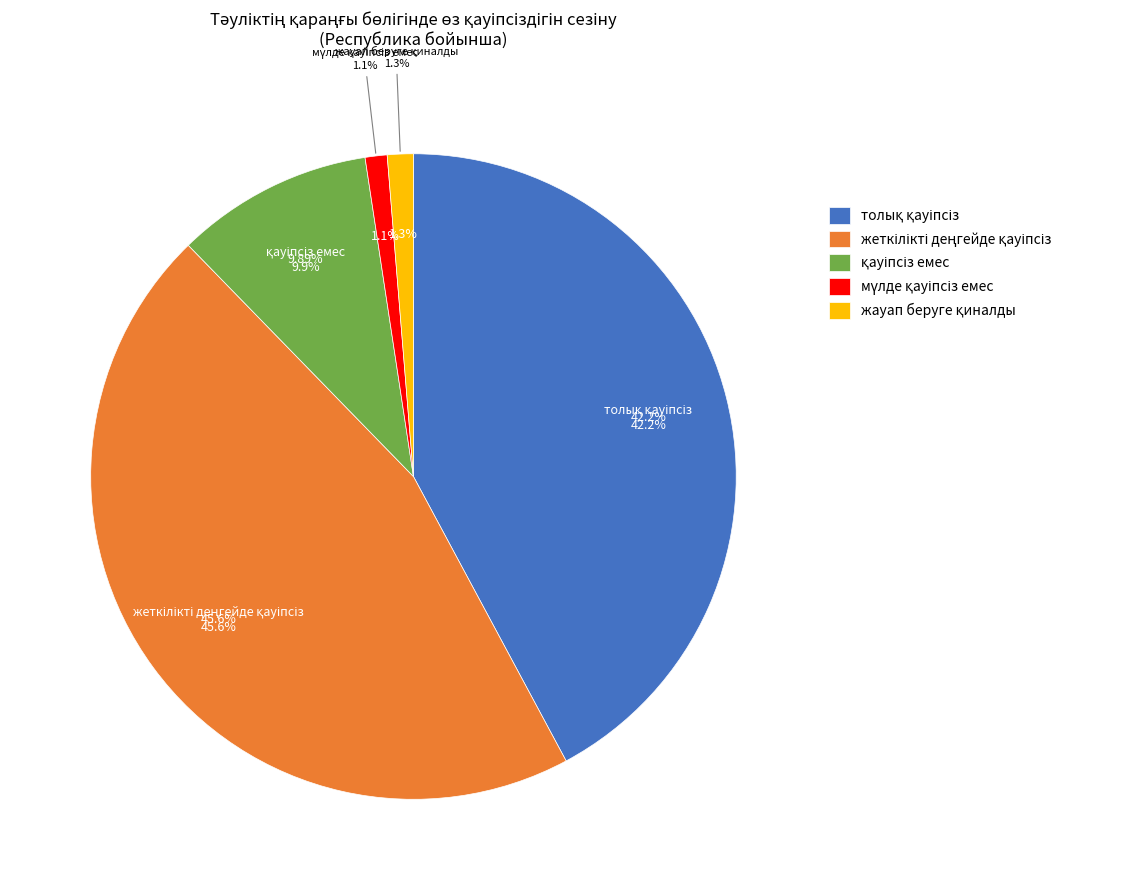

Is it true that қауіпсіз емес is 1% of the pie?

False